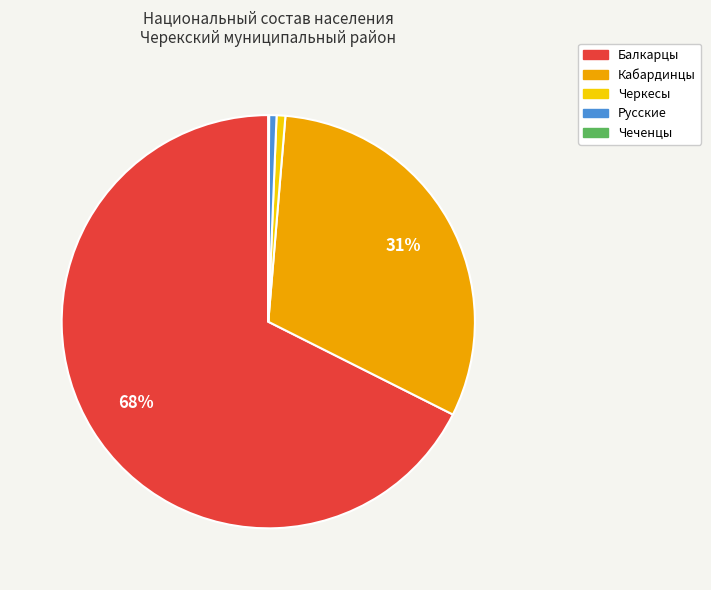

To the nearest percent, what is the average slice percentage?

20%